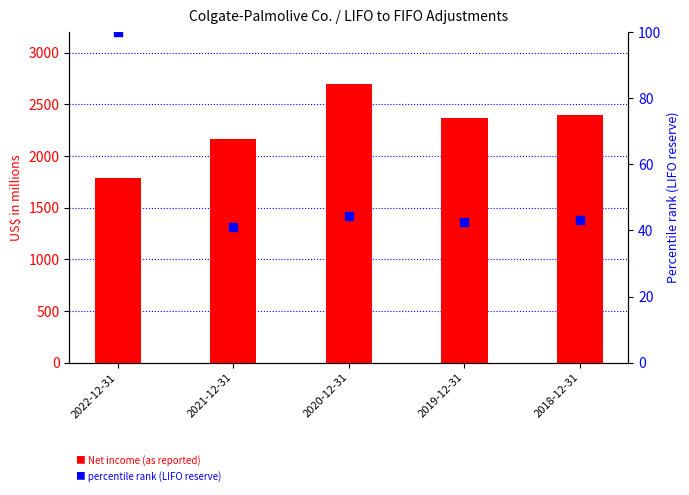

Is the value of Inventory LIFO reserve at 2019-12-31 greater than the value of Net income attributable (as reported) at 2020-12-31?

No